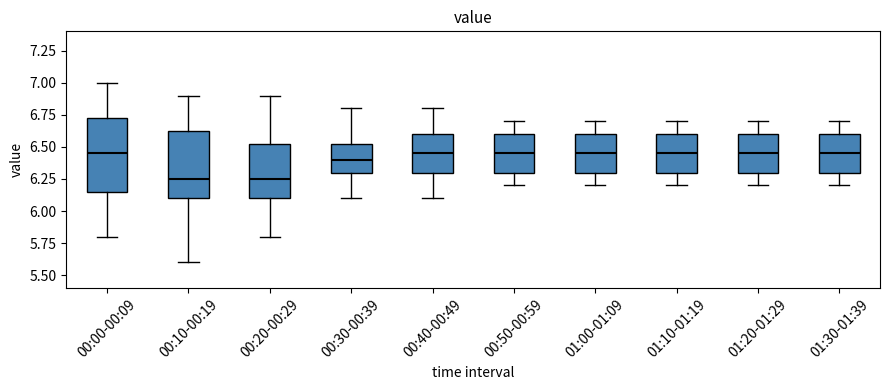

Where does the upper whisker of the box for 01:00-01:09 end on the y-axis? The values are not printed on the chart, so give them approximately, as read against the axis.

6.70